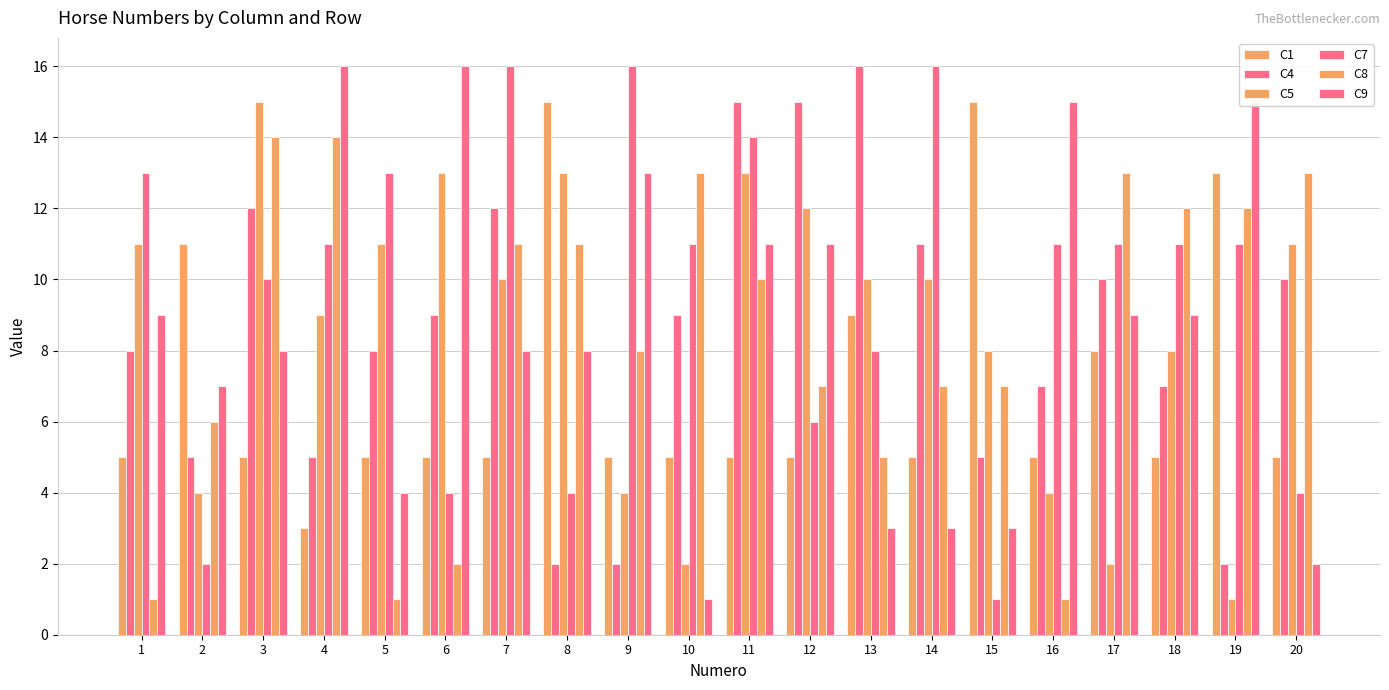

Between 4 and 15, which is larger?

15